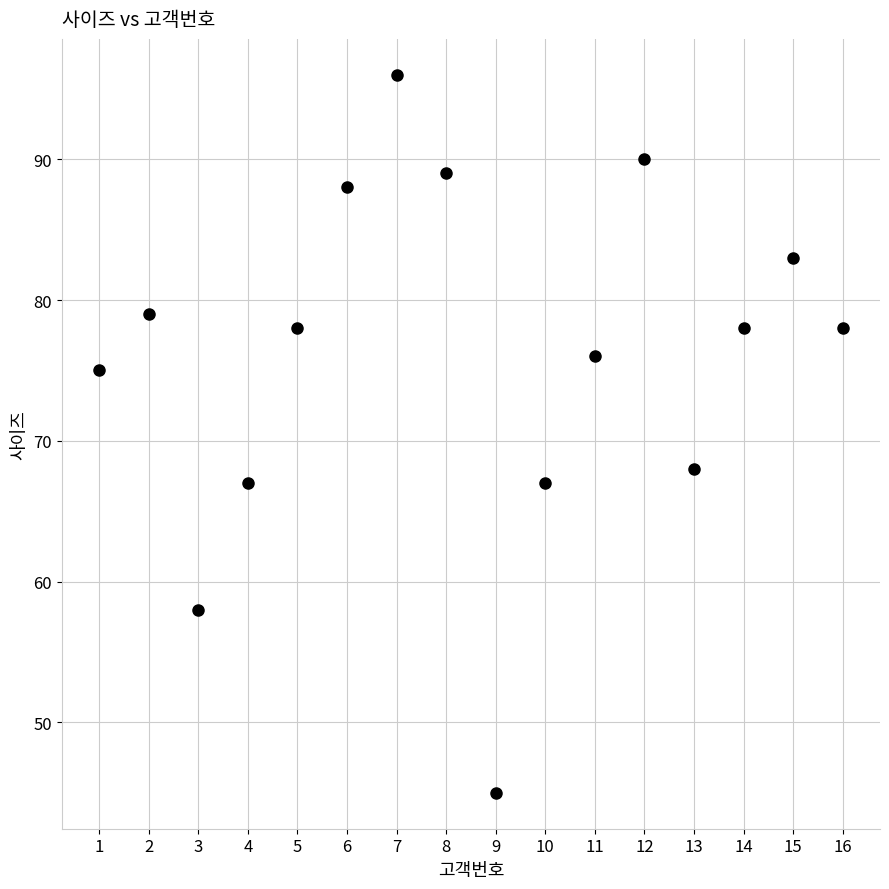

What is the range of X values (max minus min)?

15